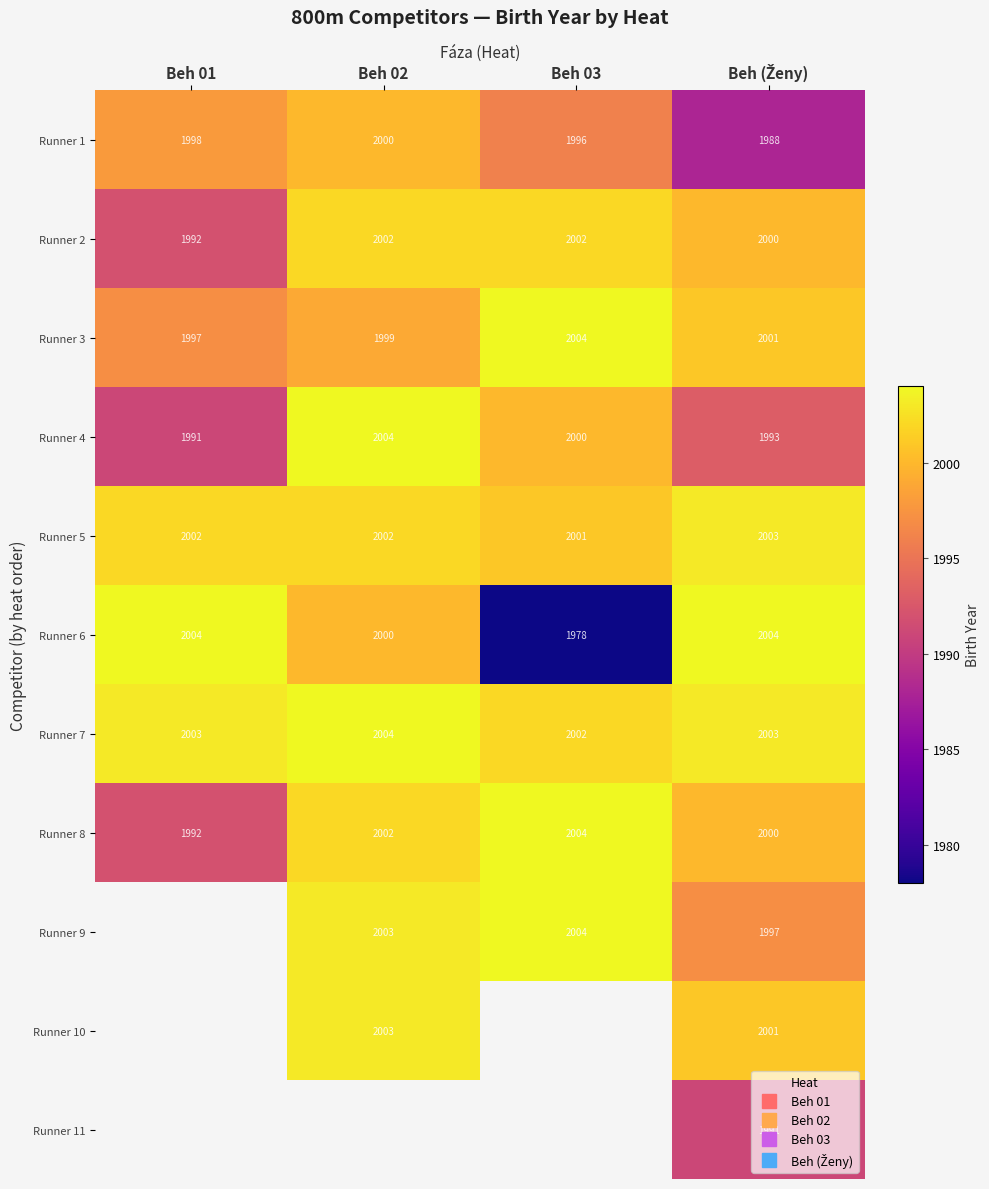

How many data points in Runner 7 are less than 2003?

1